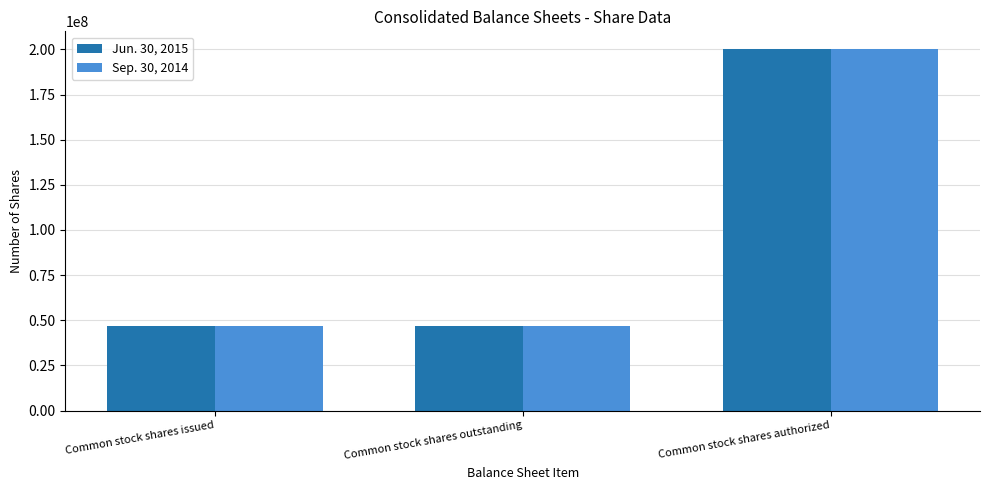

How many categories are shown in the chart?

3